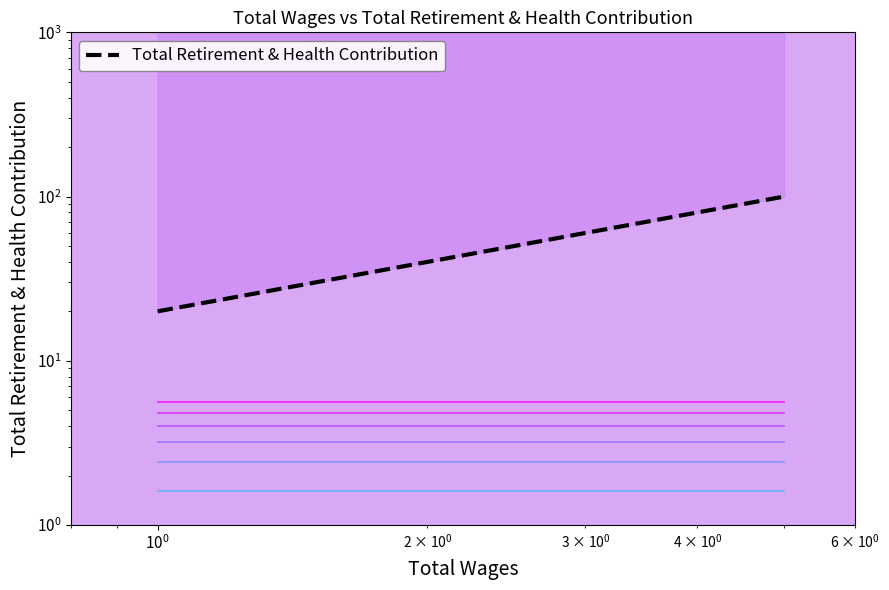

Which has a higher value, $\mathdefault{10^{1}}$ or $\mathdefault{10^{-2}}$?

$\mathdefault{10^{1}}$